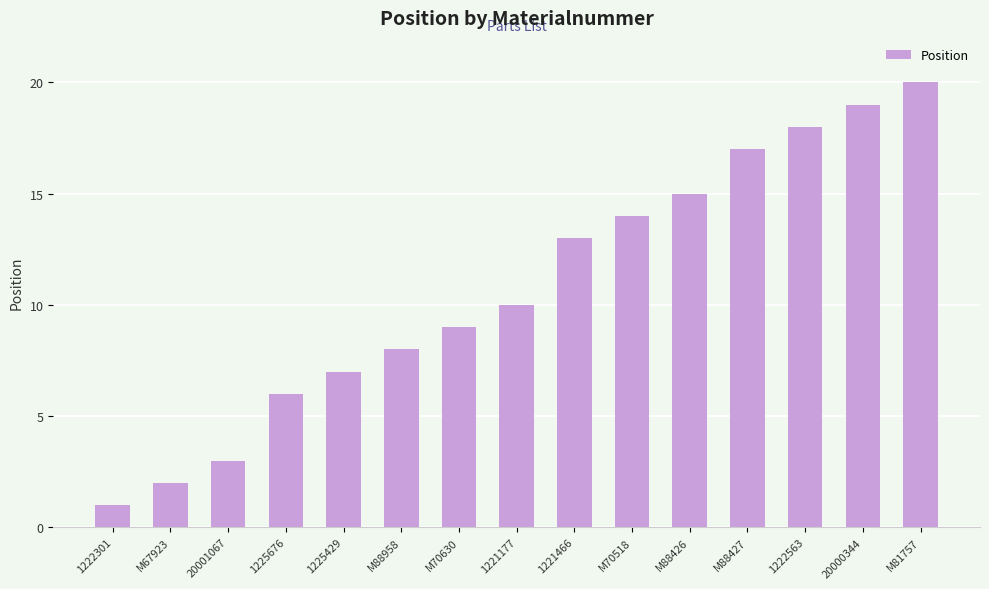

How many series are shown in this chart?

1